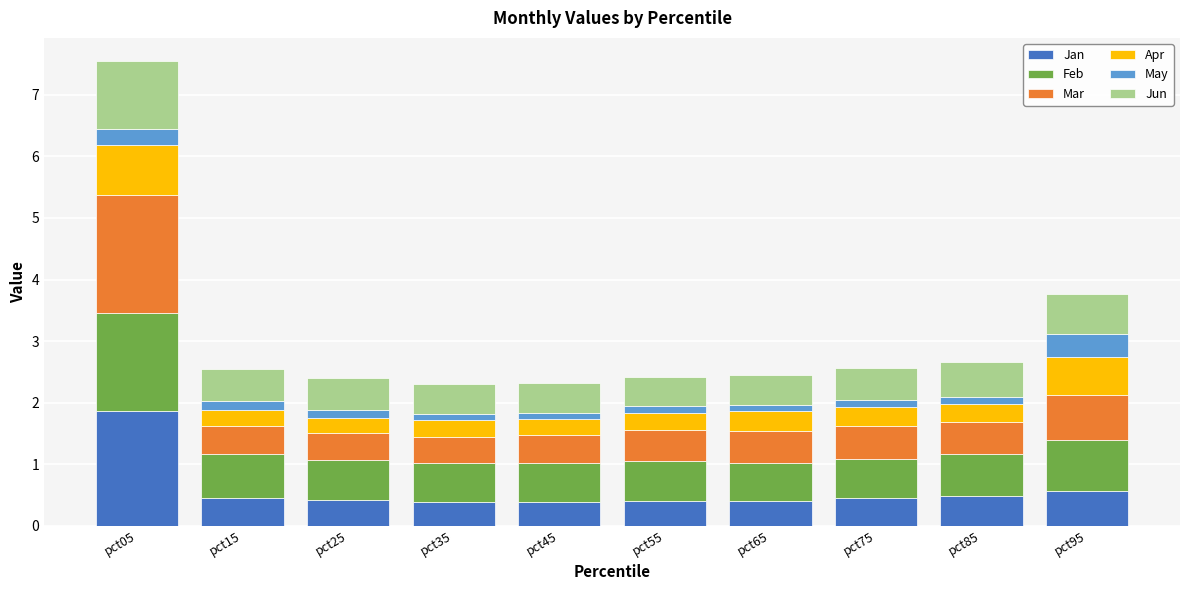

What is the average value of the Jan series?

0.6